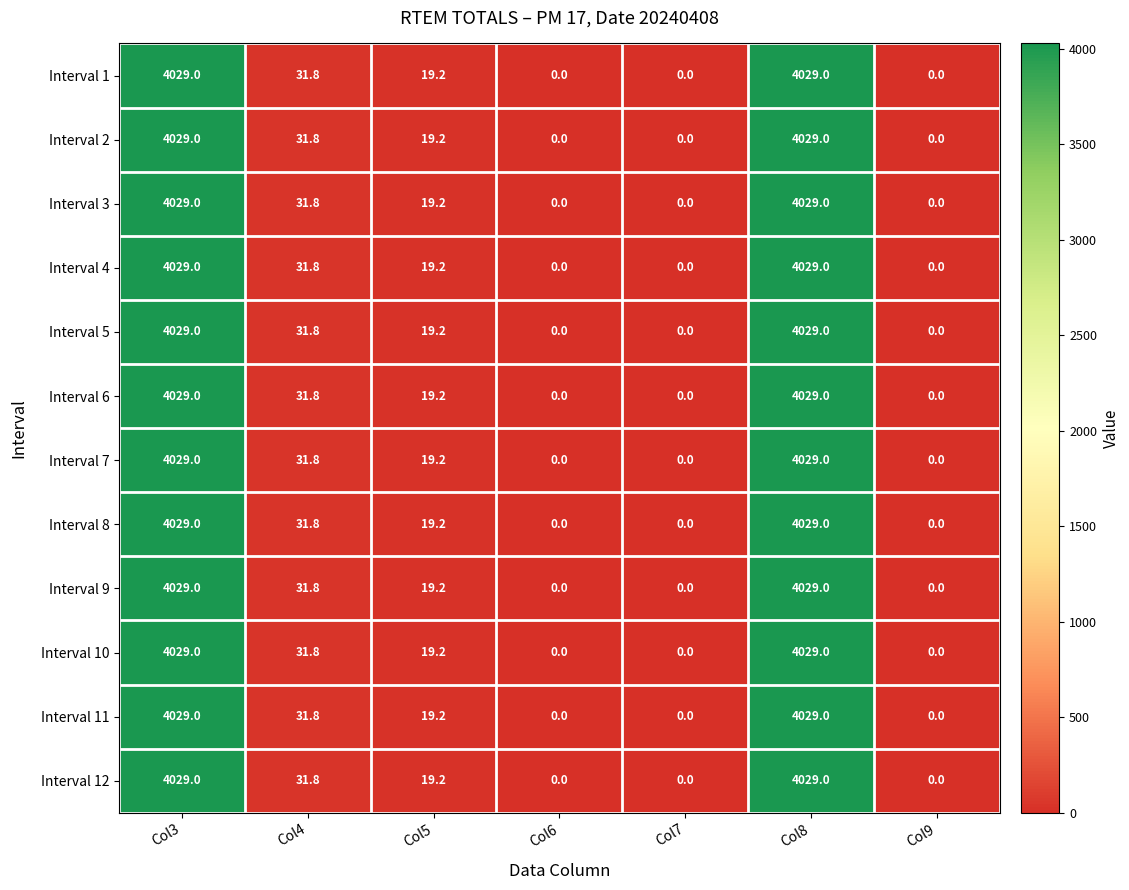

What is the total value across all series at Col8?

48348.0